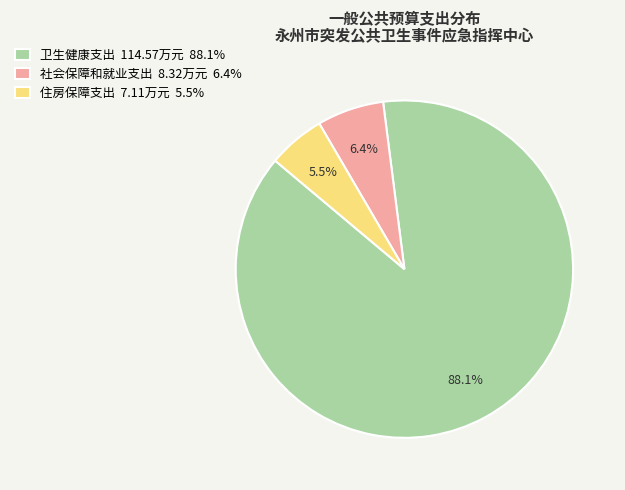

To the nearest percent, what portion does 卫生健康支出 represent?

88%